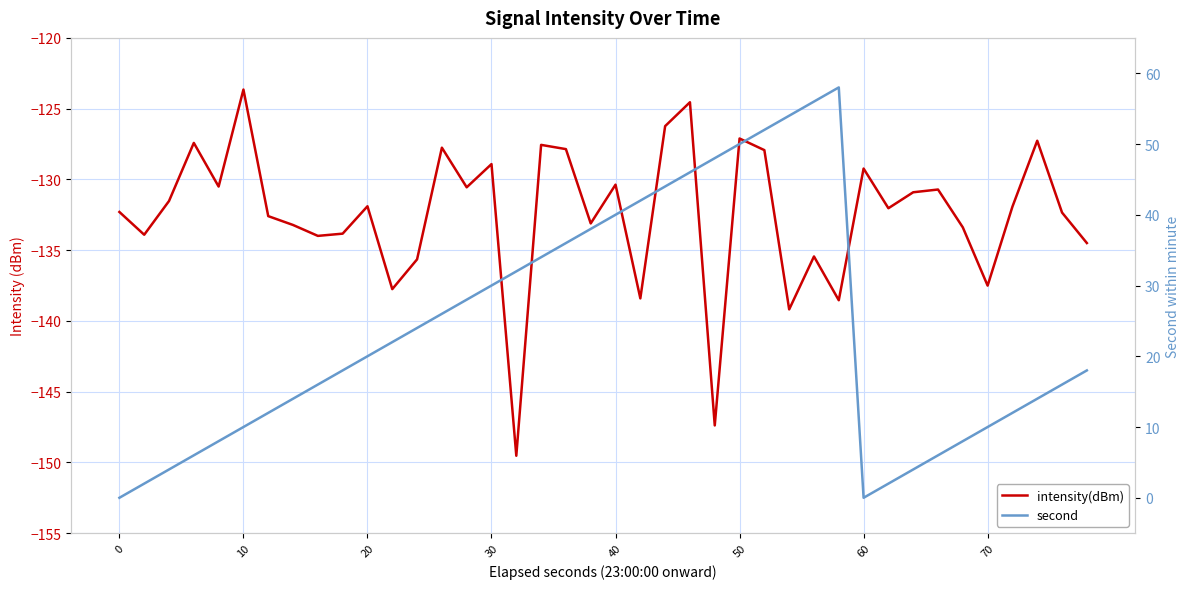

True or false: intensity(dBm) has a value of -77.4 at 13.

False